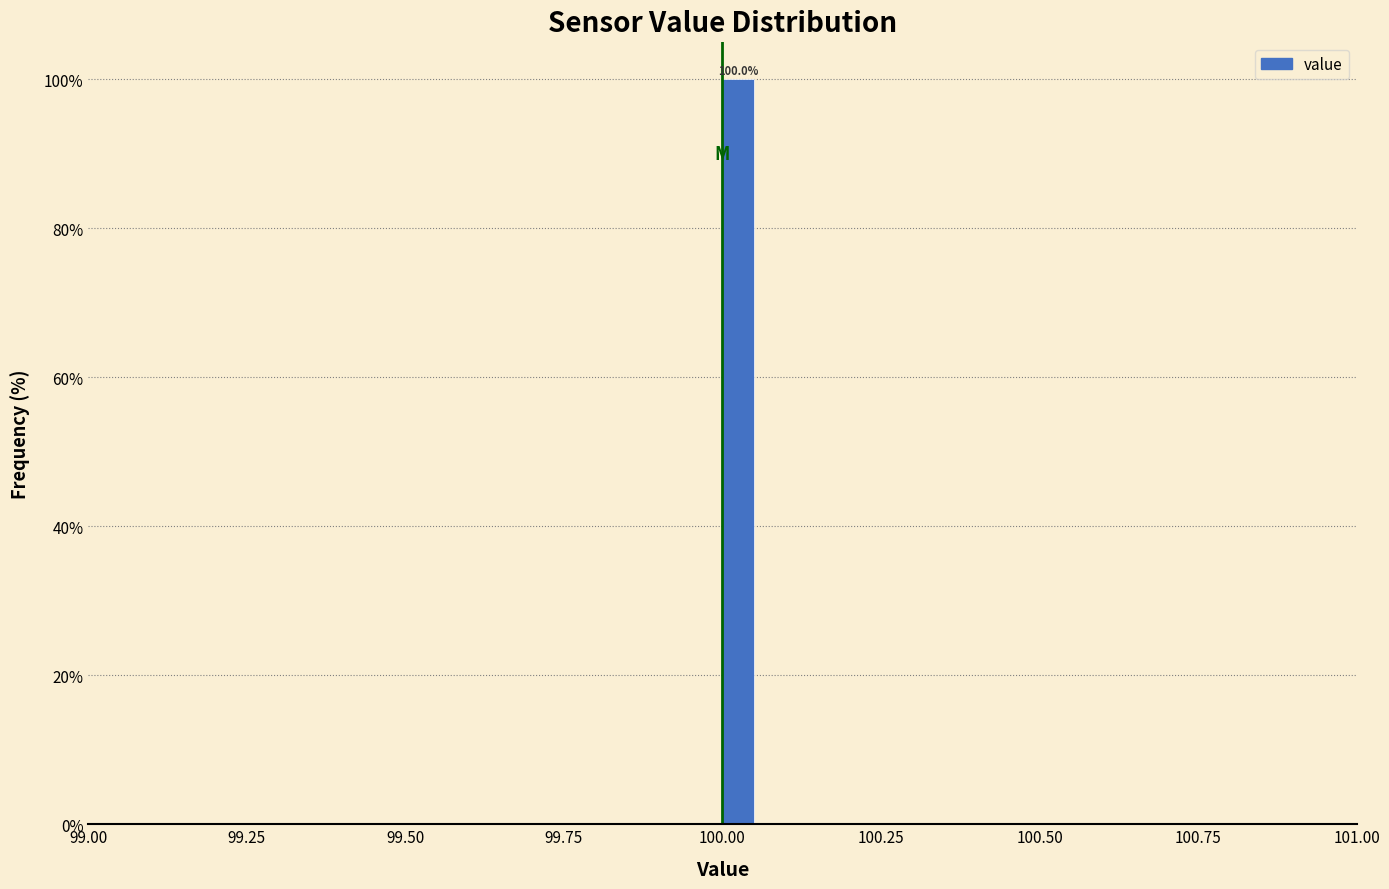

Around what value on the x-axis is the tallest bar? Give the approximate position of its centre, as read against the axis.

100.05